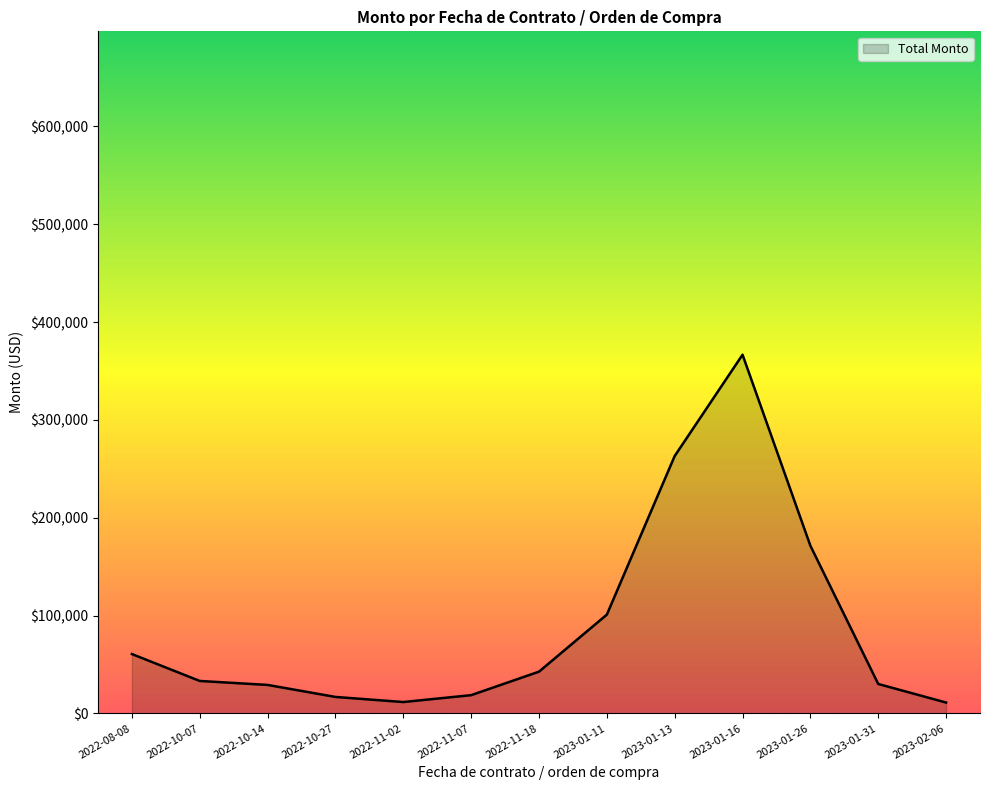

How many series are shown in this chart?

1